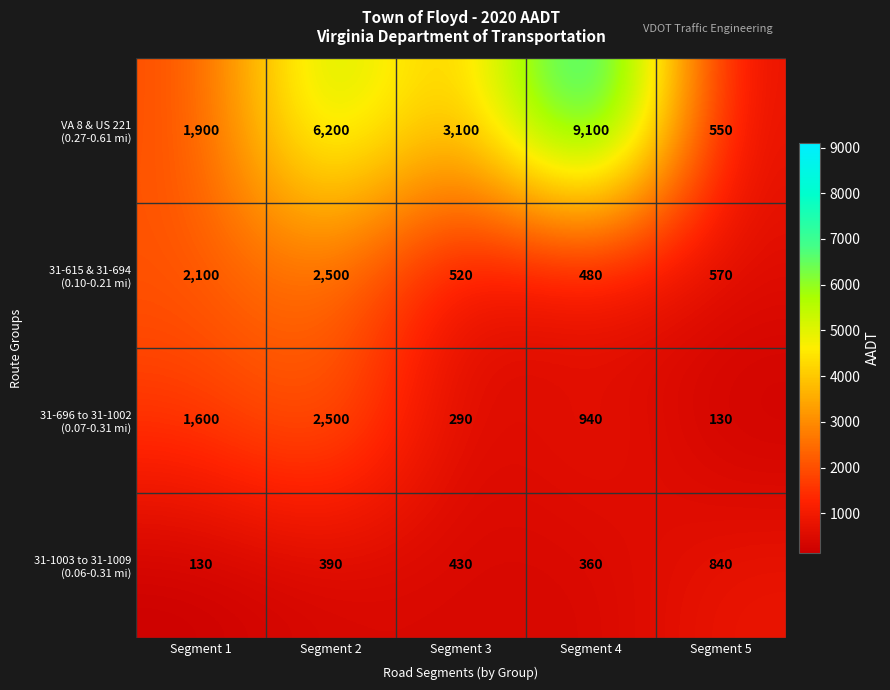

What is the spread (max minus min) of values at Segment 1?

1970